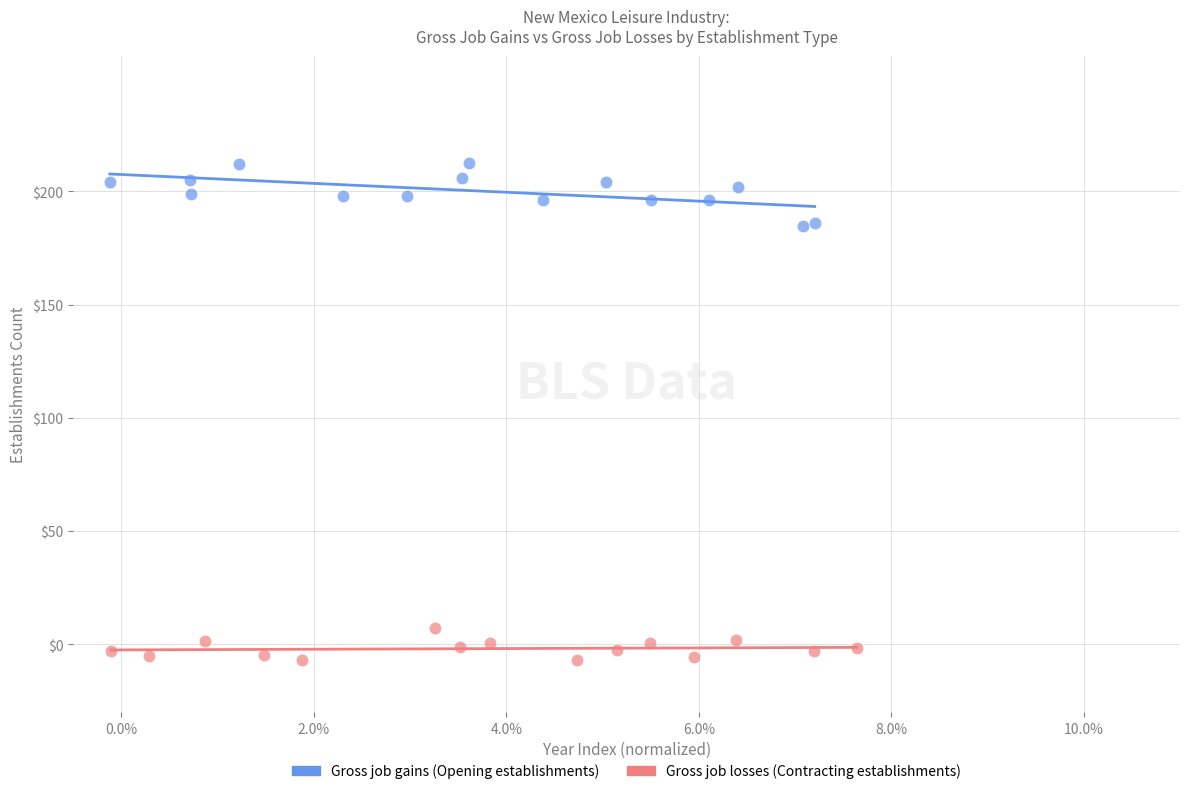

Which series contains the lowest Y value?

Gross job losses (Contracting establishments)